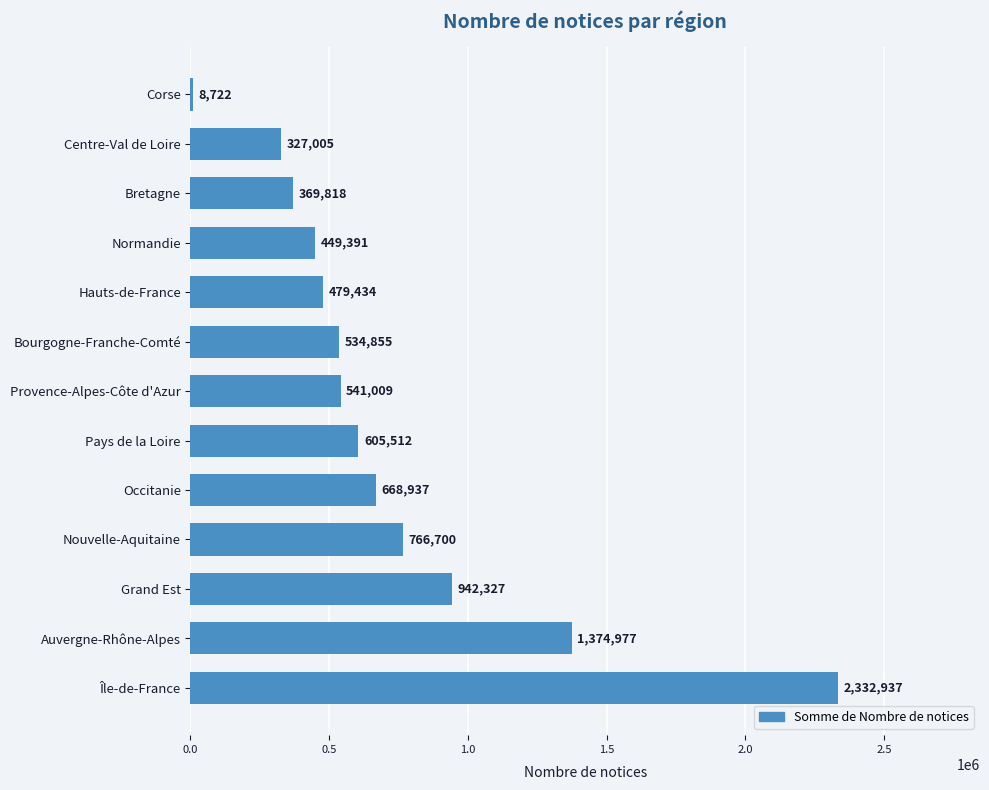

Which label corresponds to the smallest value in the chart?

Corse